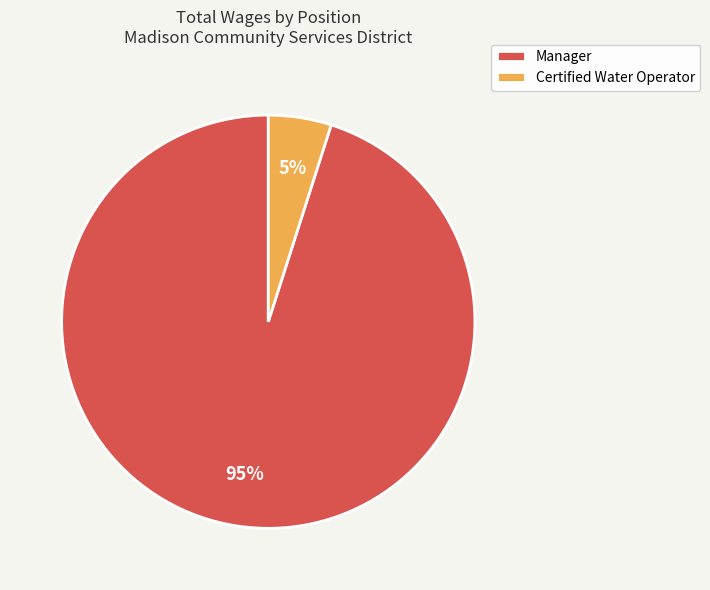

Combined, do Certified Water Operator and Manager account for over 50%?

Yes